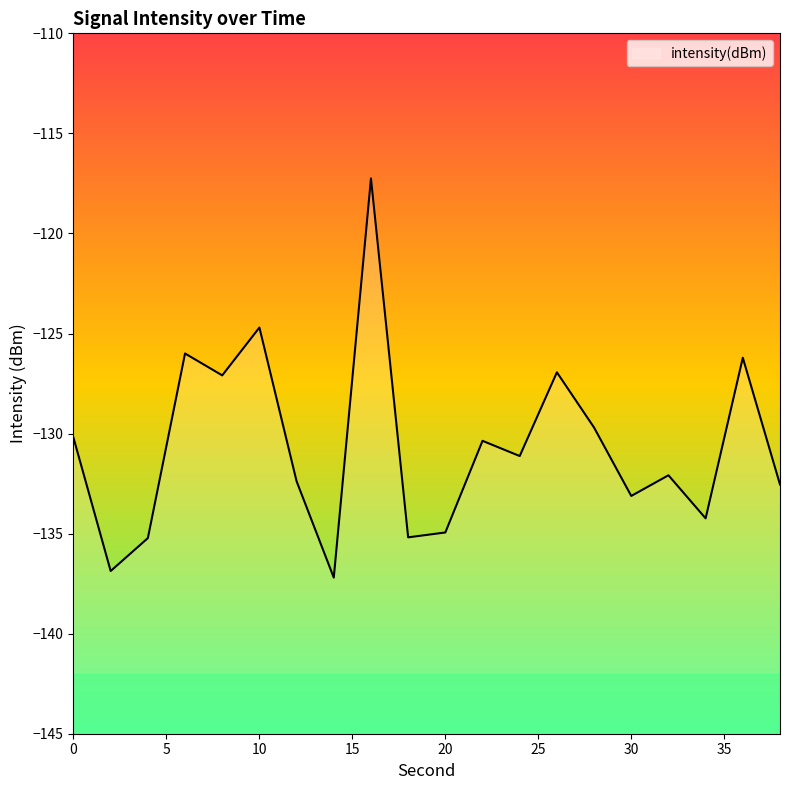

The chart shows a value of -230.9 at 24. True or false?

False